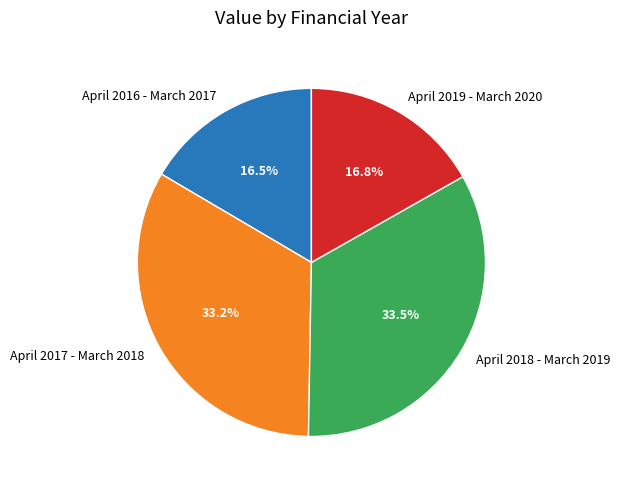

Combined, do April 2017 - March 2018 and April 2018 - March 2019 account for over 50%?

Yes